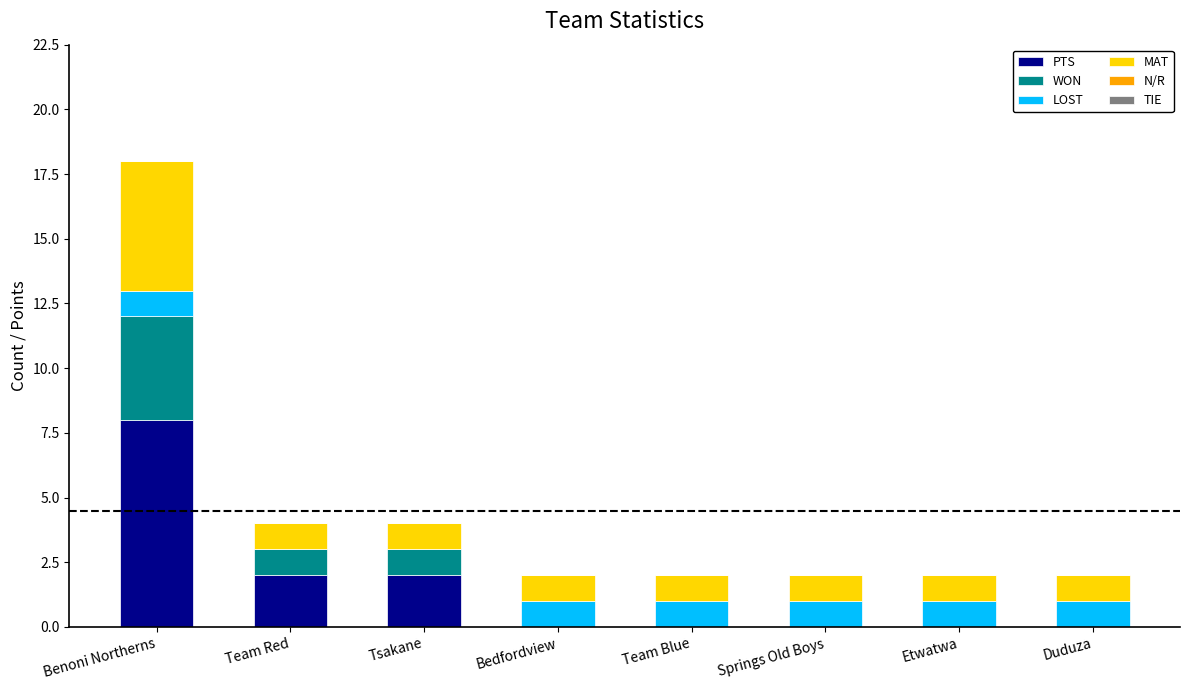

Is it true that PTS equals 14 at Benoni Northerns?

False